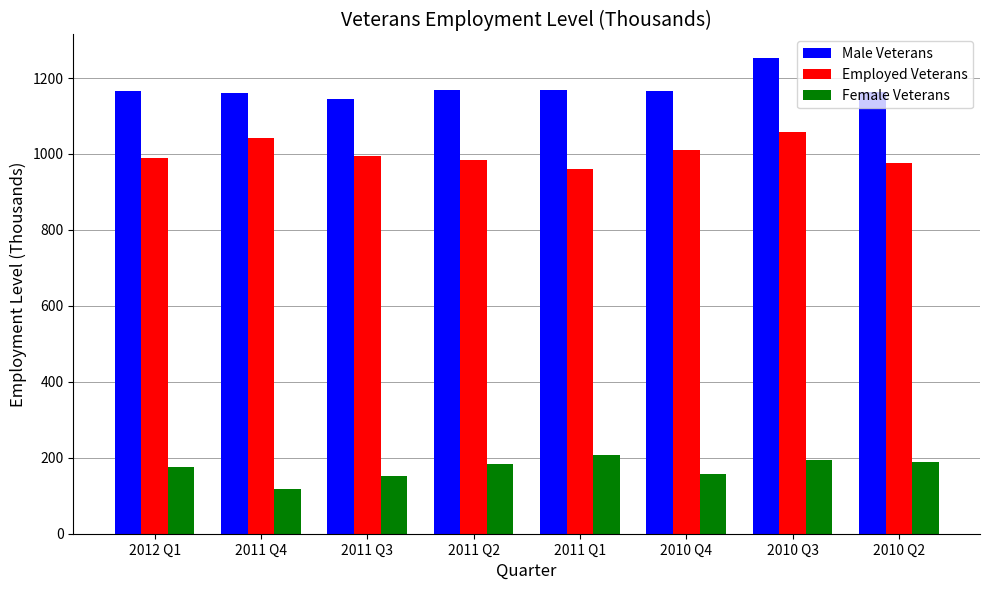

How many data points does each series have?

8